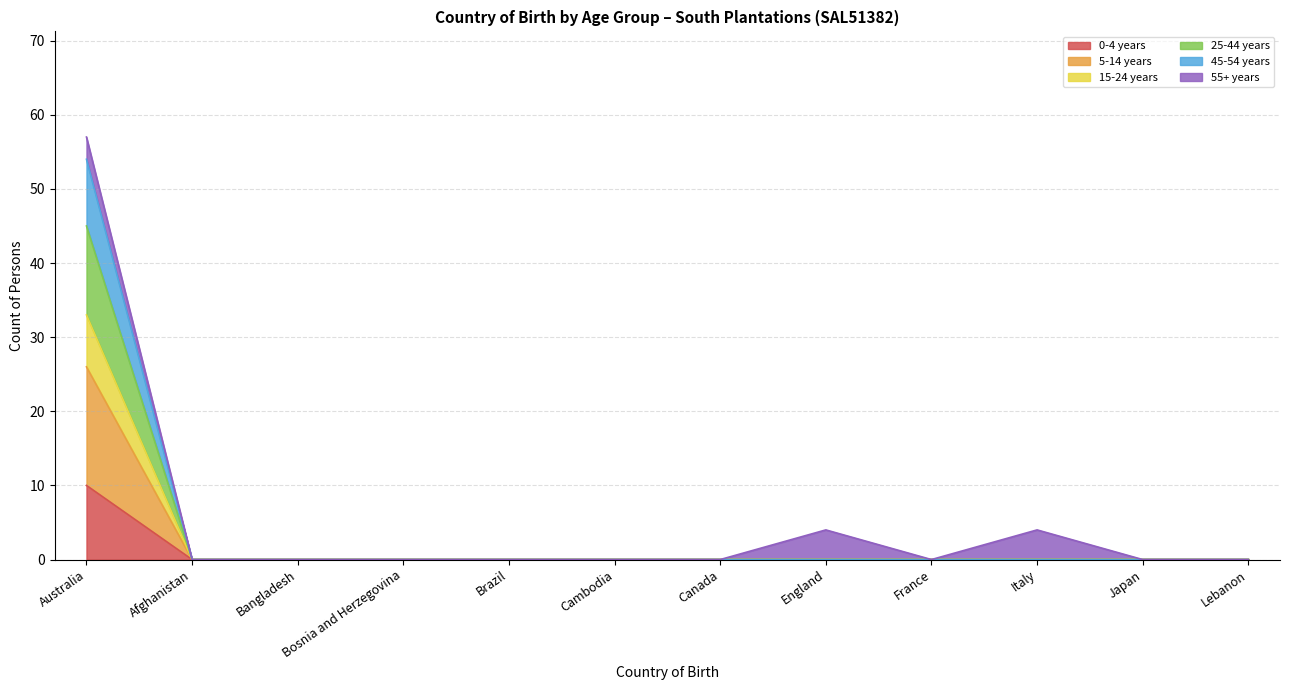

At which category is the sum across all series the highest?

Australia